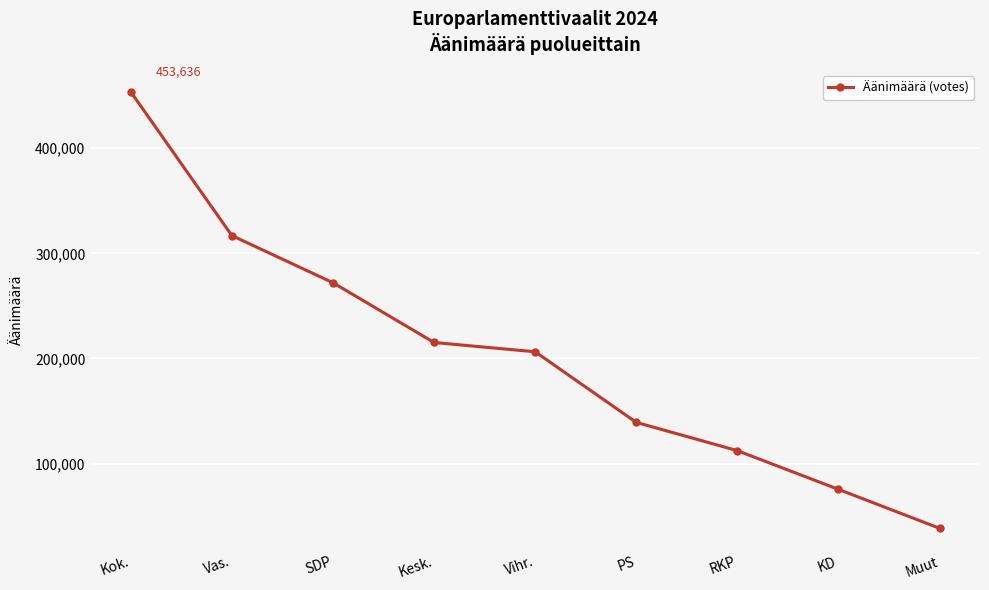

What is the difference between the maximum and minimum values?

415244